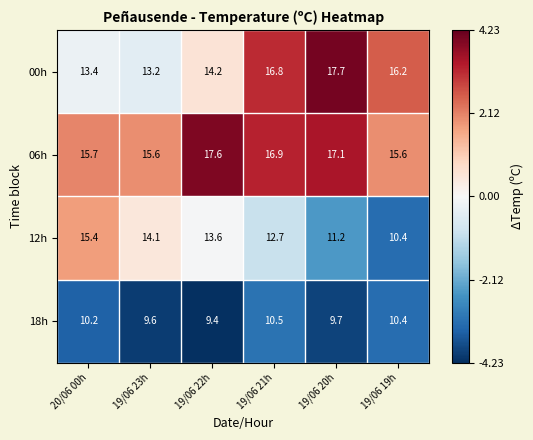

How many series are shown in this chart?

4